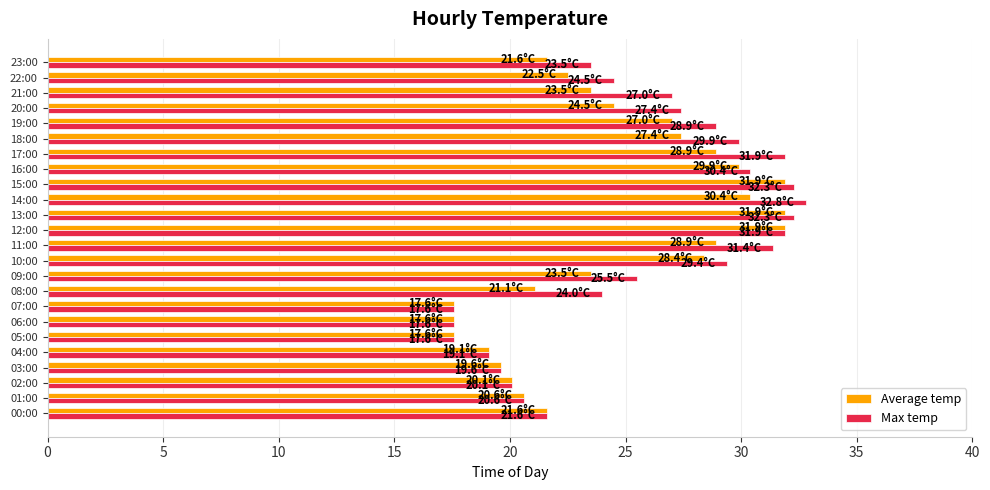

At how many categories does at least one series exceed 25?

13